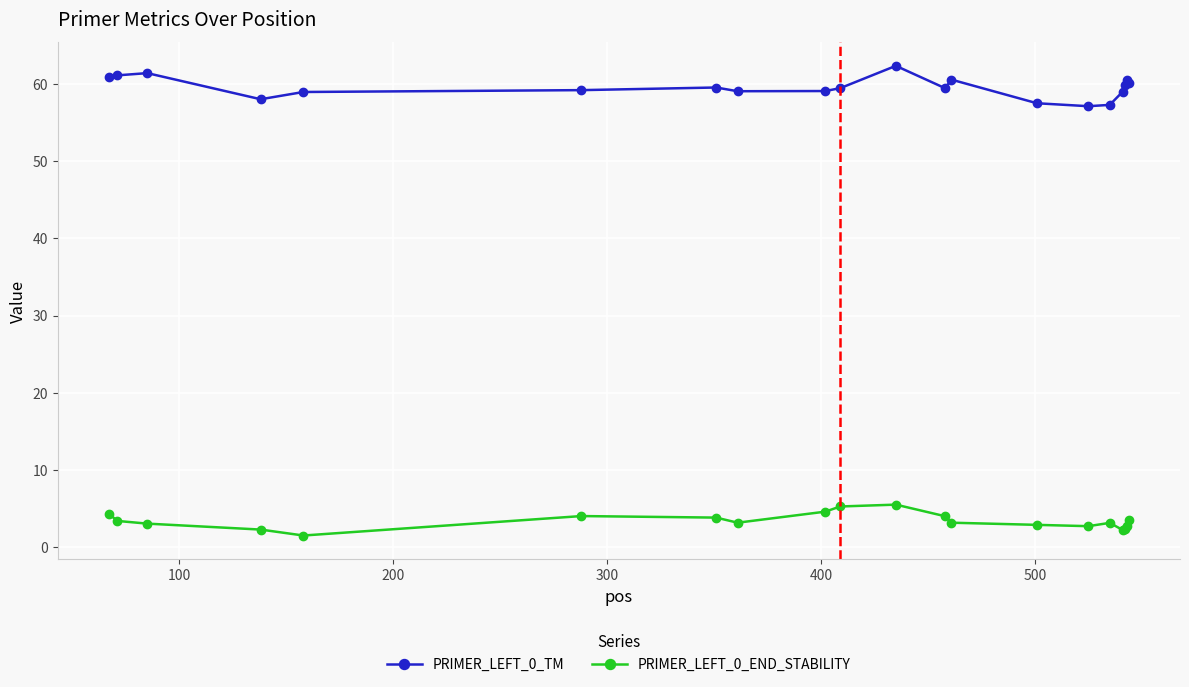

How many categories are shown in the chart?

20